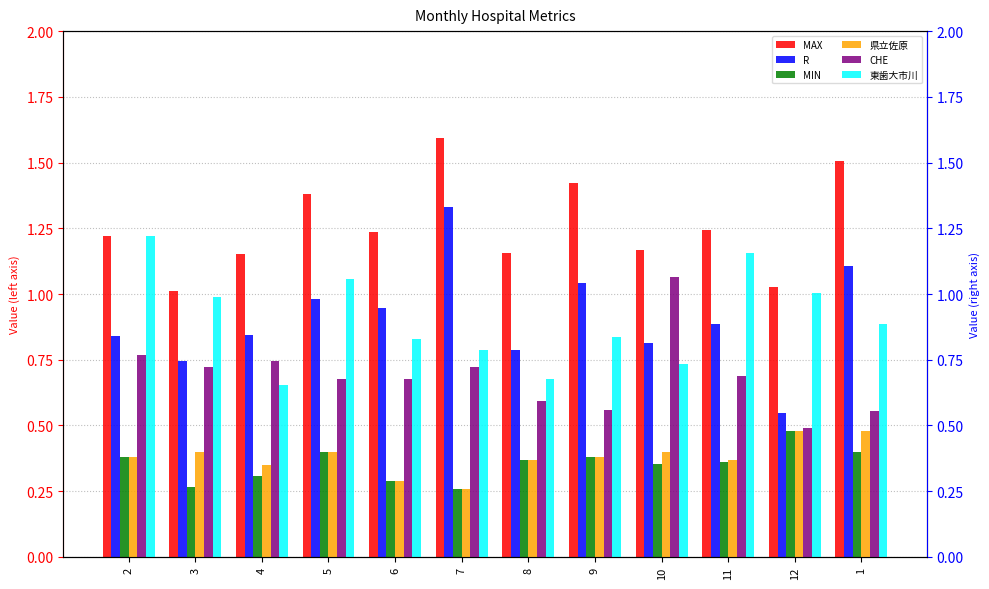

At which label does 東歯大市川 reach its minimum?

4